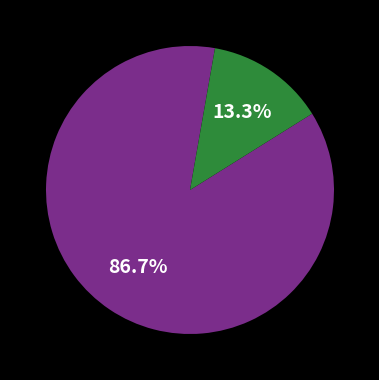

Is there a majority slice in this chart?

Yes